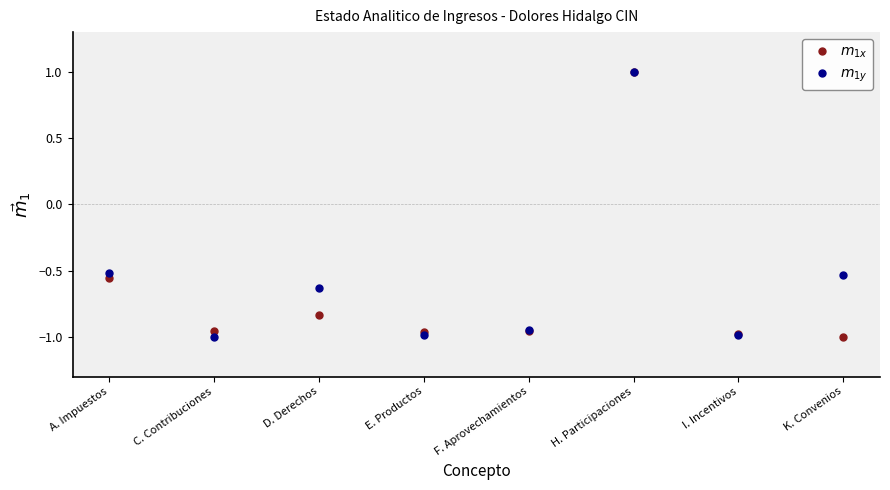

What is the label of the 3rd point from the left?

D. Derechos